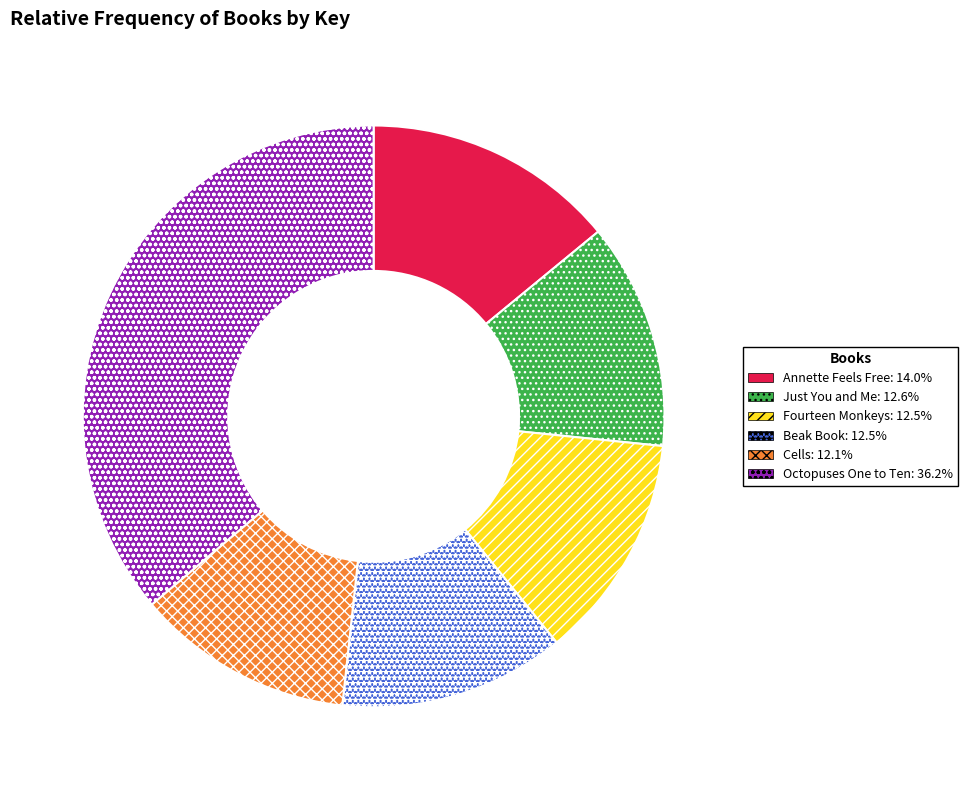

Is the sum of Just You and Me and Beak Book greater than half?

No